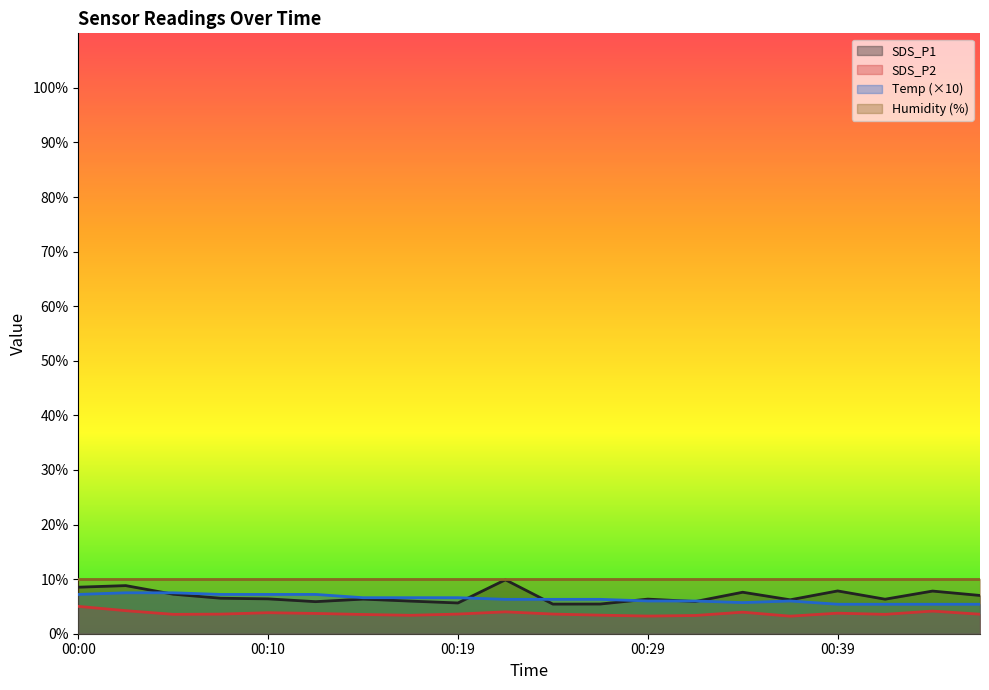

Which category has the highest value across all series?

00:22